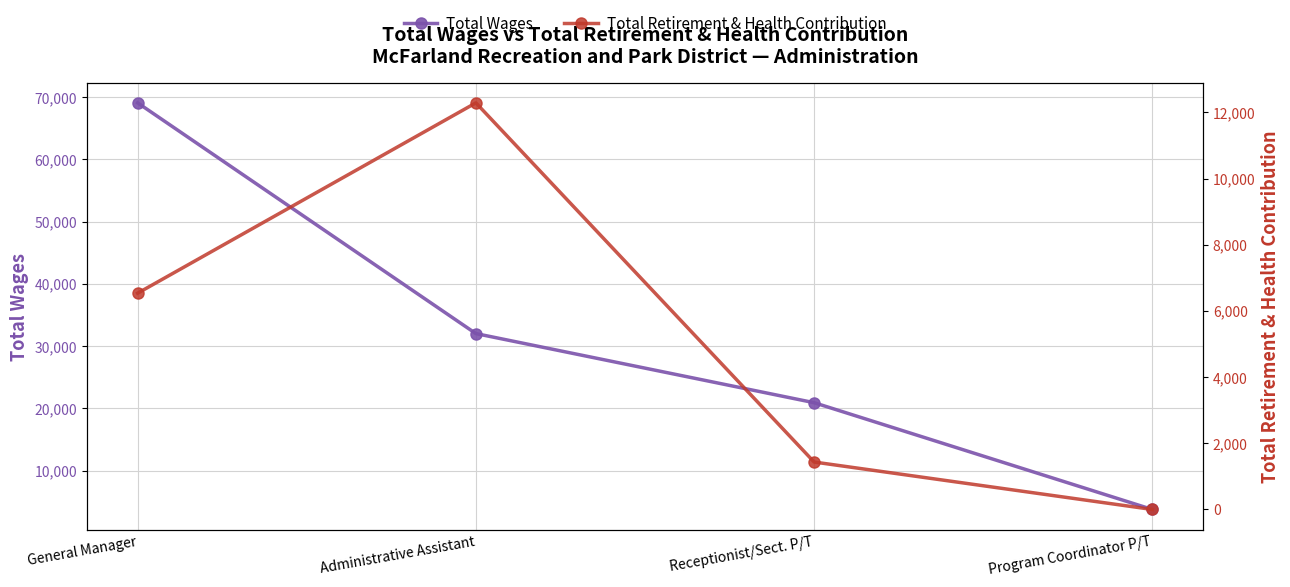

Which category has the highest value in the Total Retirement & Health Contribution series?

Administrative Assistant